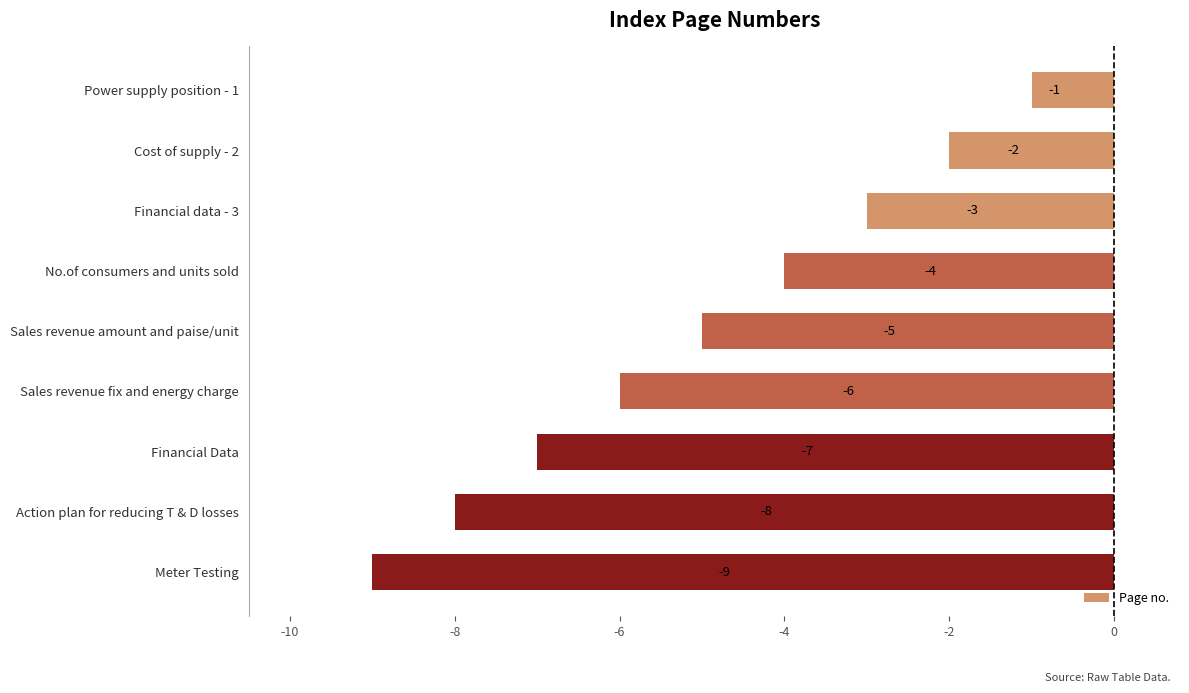

What is the smallest value displayed?

-9